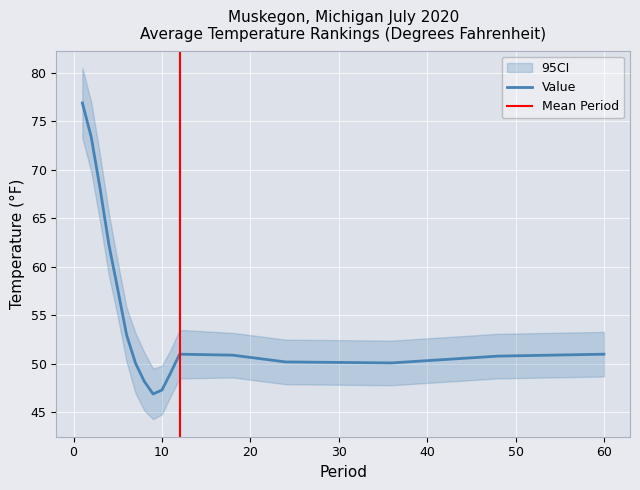

True or false: Departure has a value of 0.1 at 24.

False